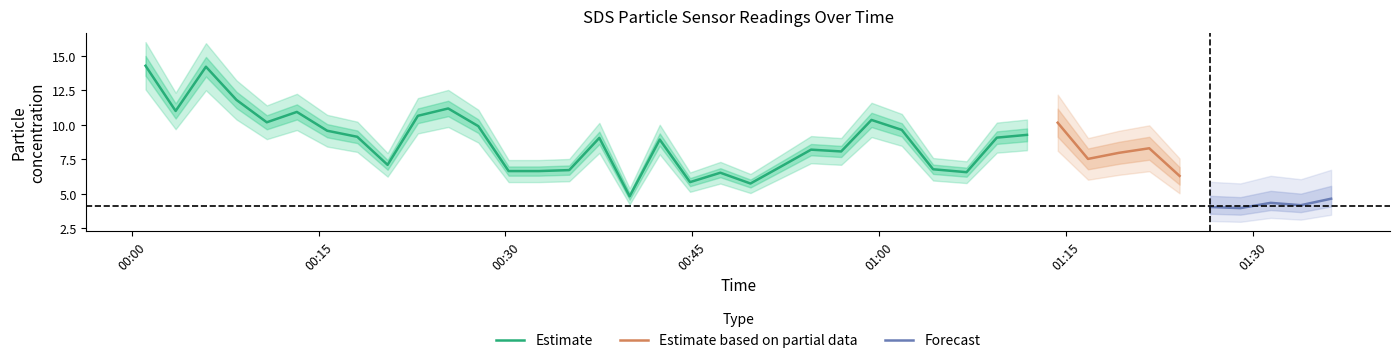

What is the lowest value of the Estimate series?

4.8